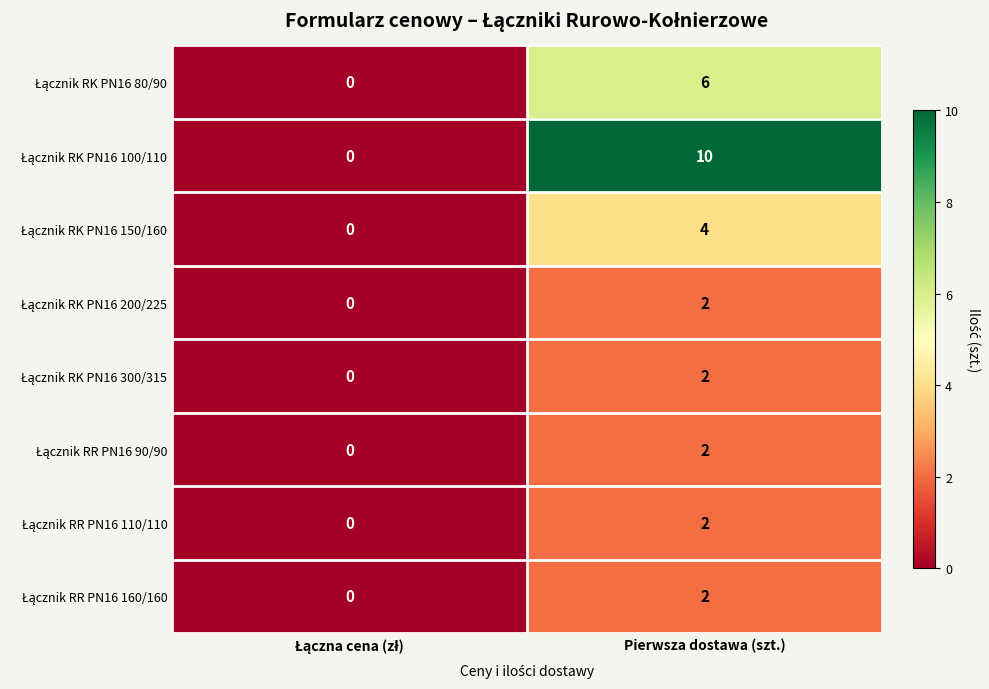

What is the spread (max minus min) of values at Pierwsza dostawa (szt.)?

8